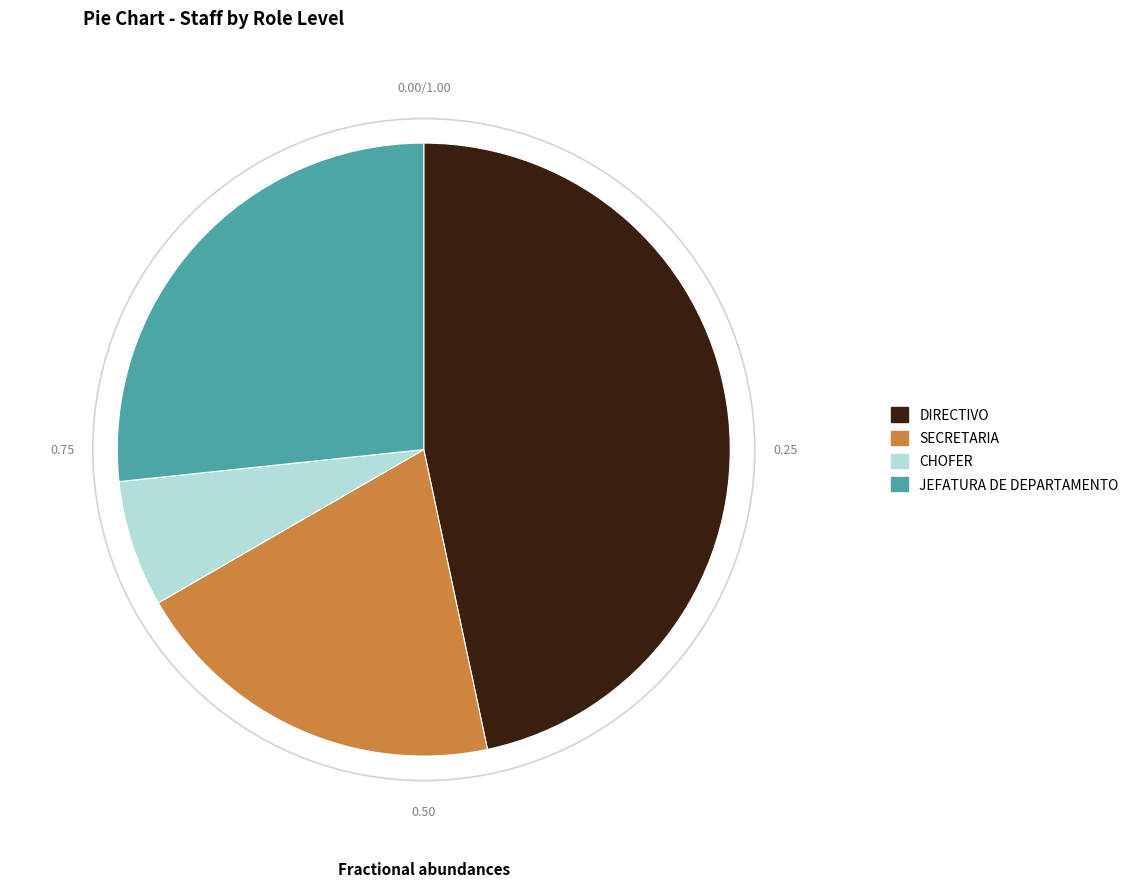

Rank the categories by value from highest to lowest.

DIRECTIVO, JEFATURA DE DEPARTAMENTO, SECRETARIA, CHOFER